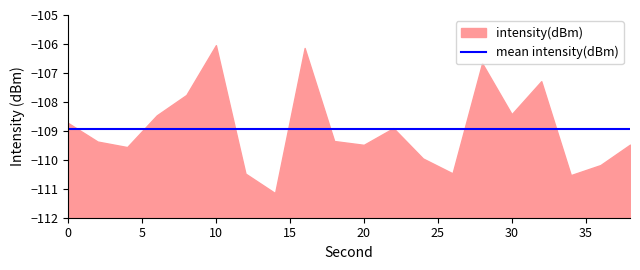

True or false: the data shows -67.5 at 8.

False